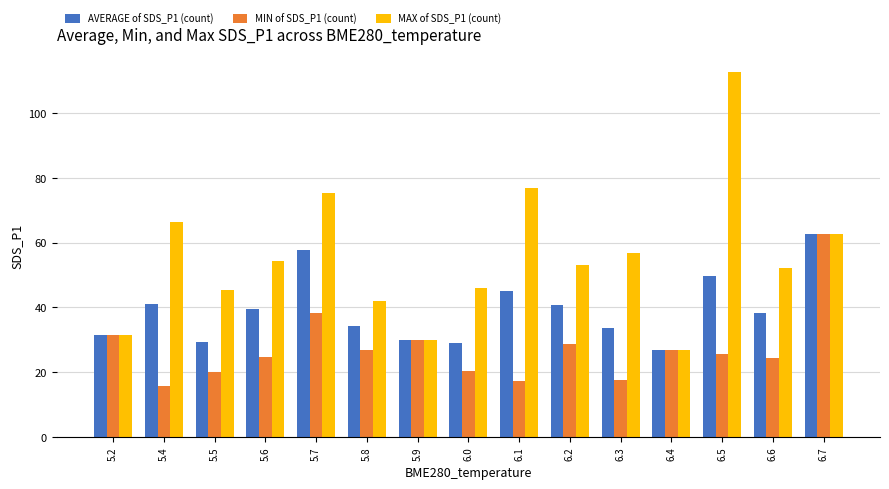

At which label does AVERAGE of SDS_P1 (count) first exceed 38?

5.4